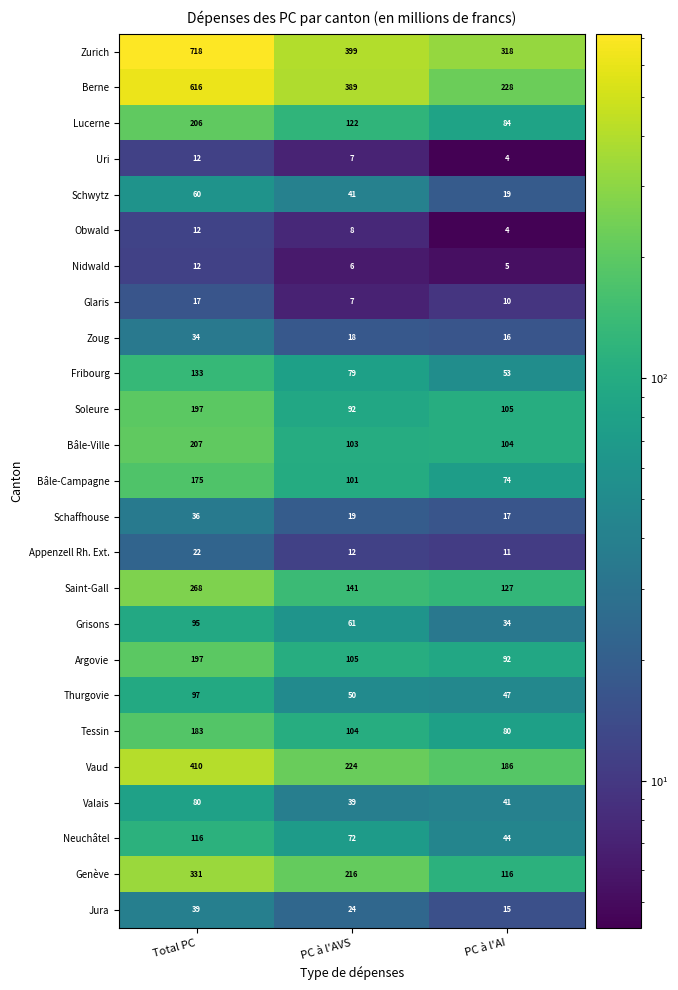

How many Nidwald values are between 5 and 12?

3